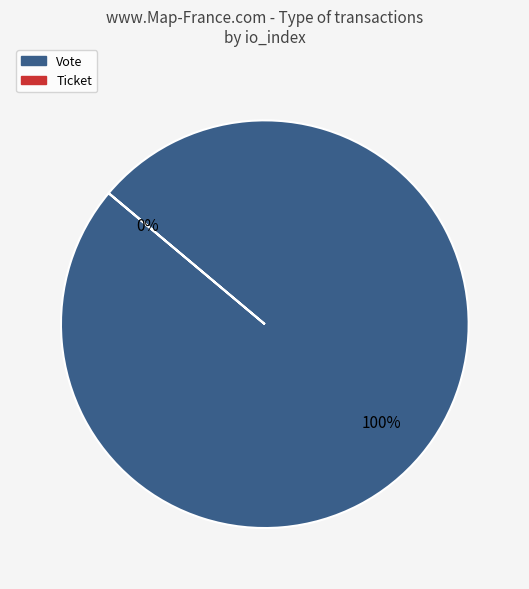

Is it true that Ticket is 0% of the pie?

True